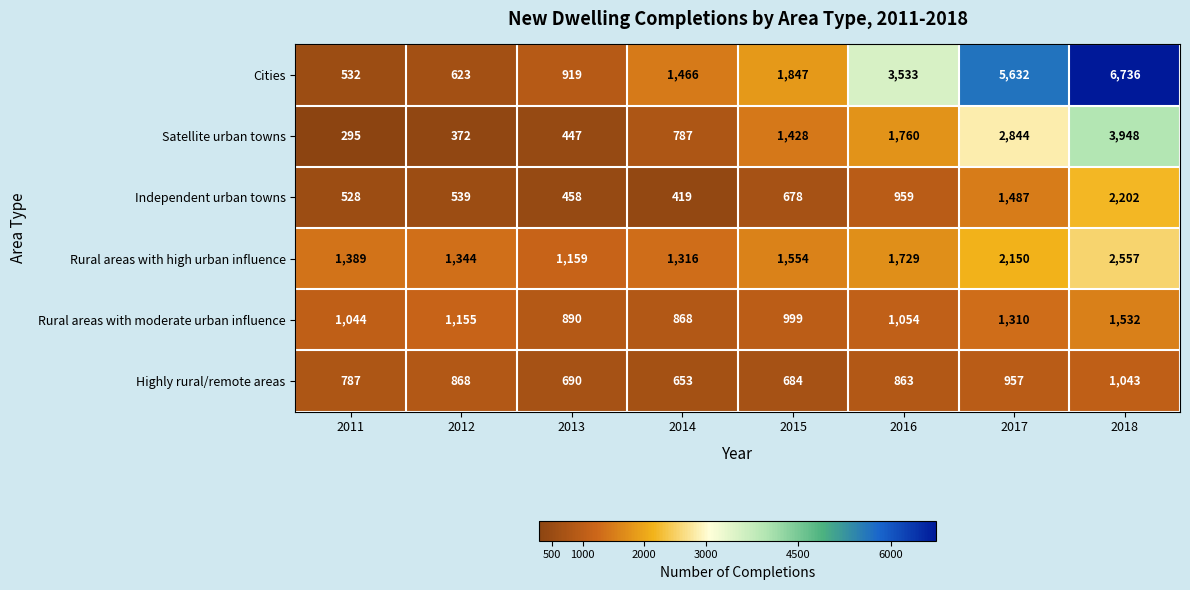

Read the Cities value at 2016.

3533